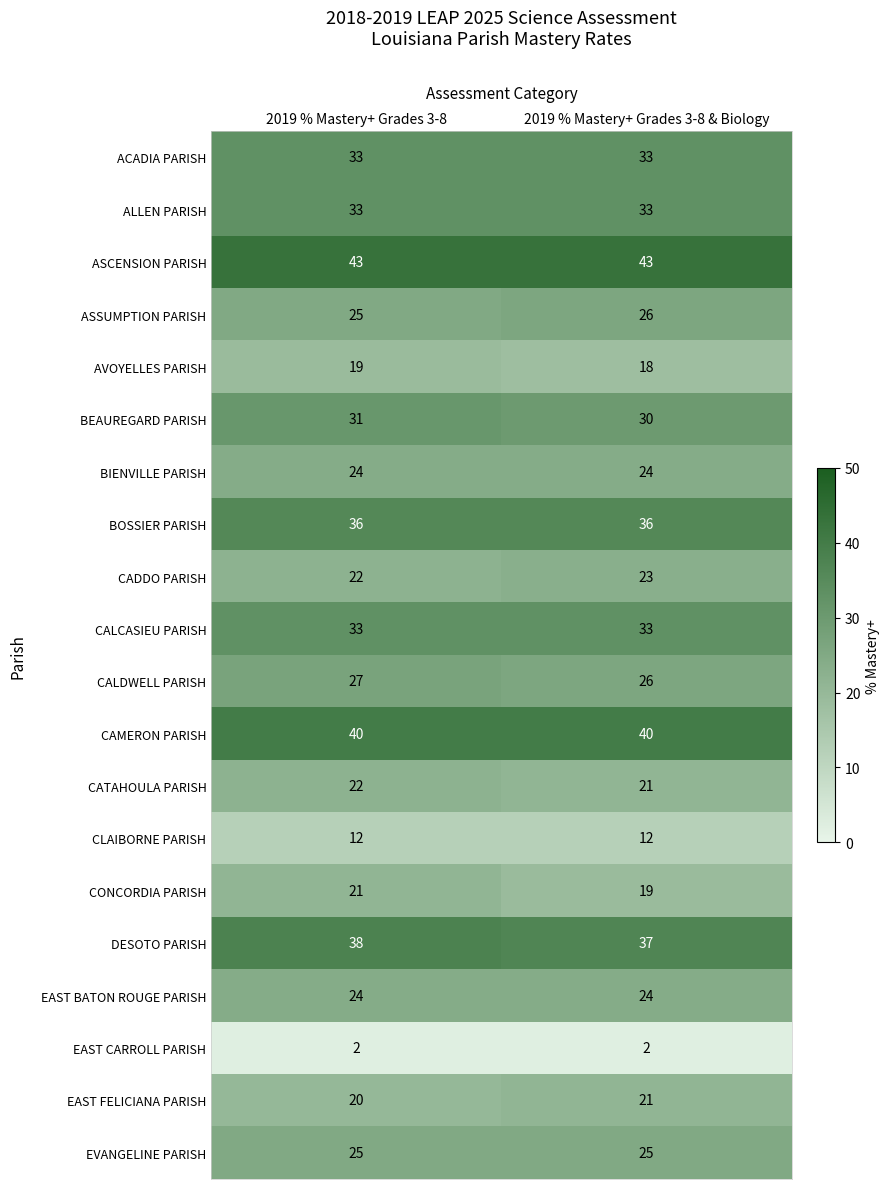

Which series has the largest range (max minus min)?

CONCORDIA PARISH